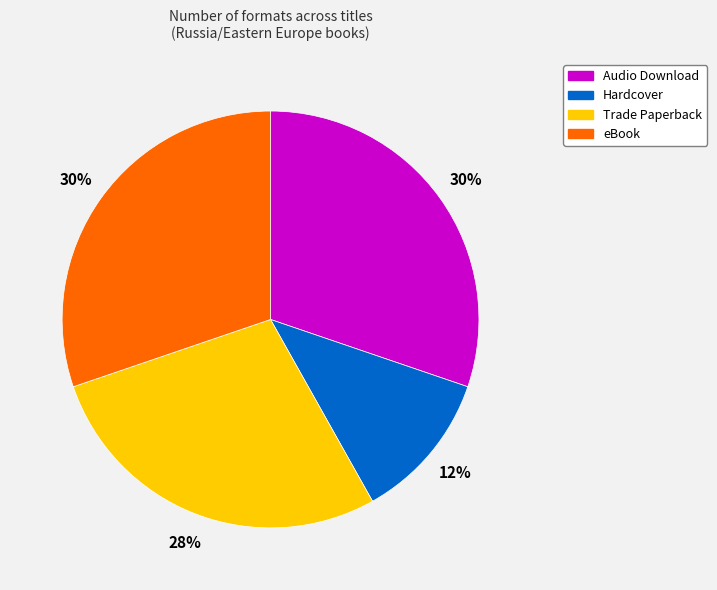

Is it true that eBook is 30% of the pie?

True